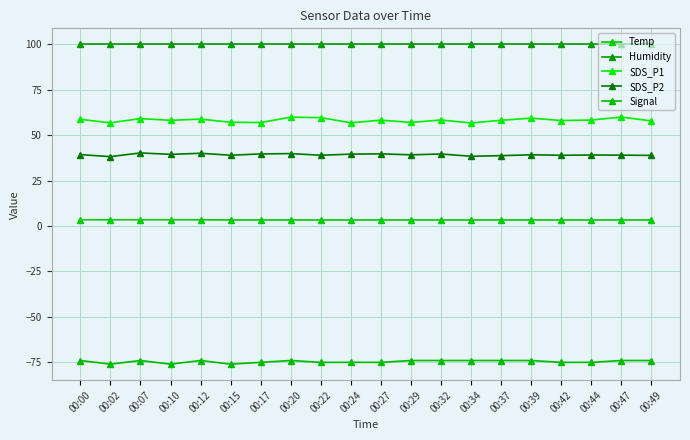

The SDS_P2 series shows 39.0 at 00:44. True or false?

True